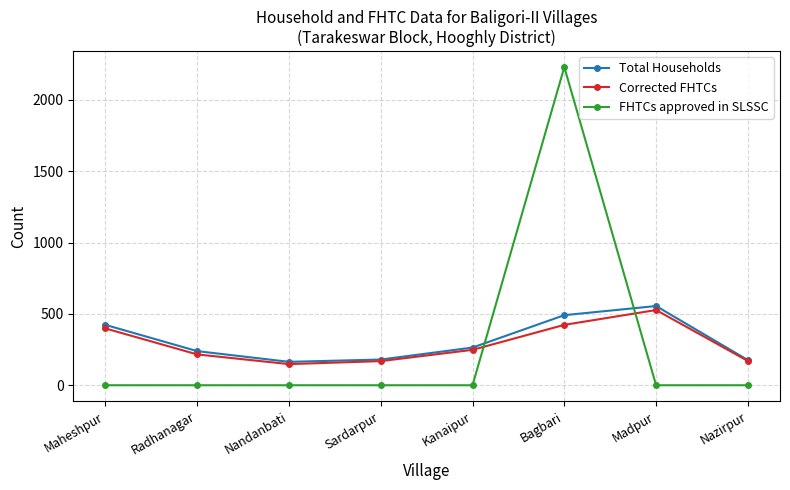

Is this an area chart (filled region under the line)?

No